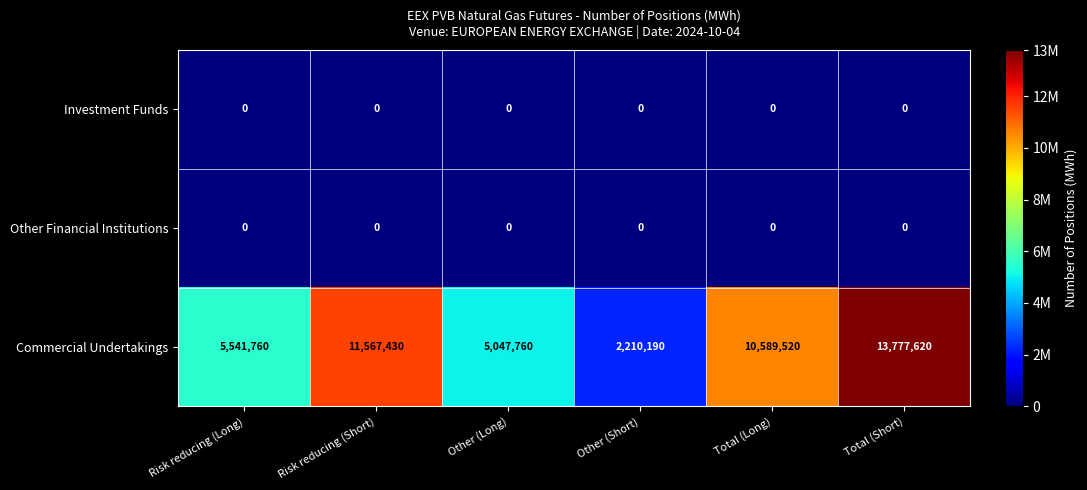

How many distinct data groups are displayed?

3